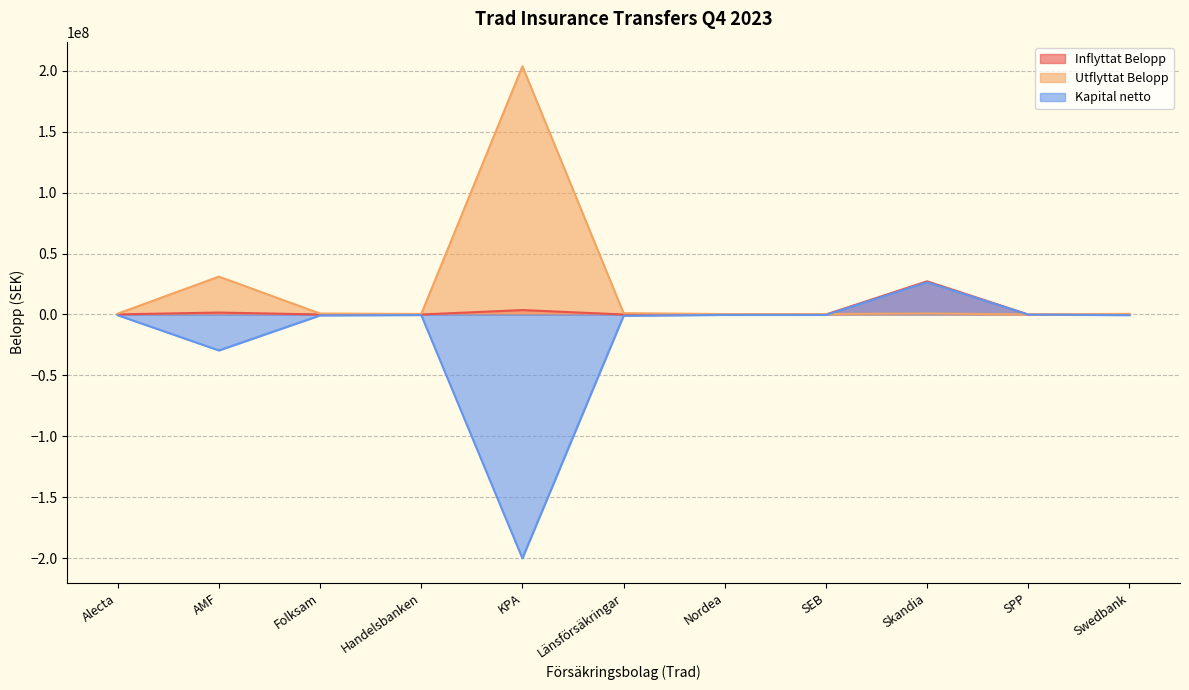

What is the value of the Inflyttat Belopp point at the 9th from the left?

27229357.1